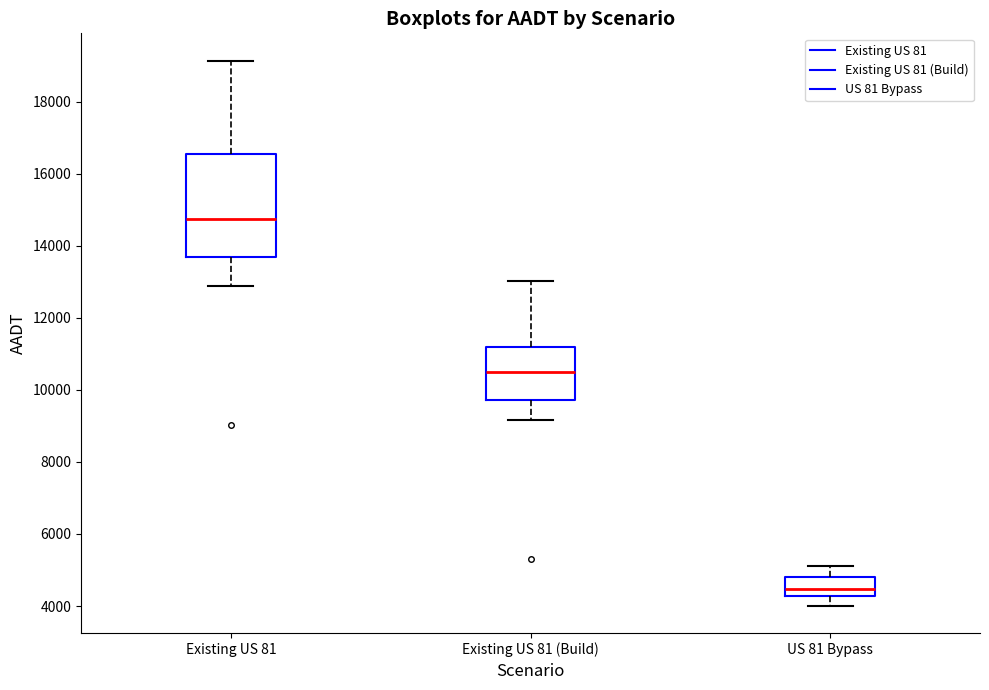

Reading left to right, transcribe this box plot: for each box, give where its median line is, the range the box spans, and where its two whiskers end, as read against the y-axis. The values are not printed on the chart, so give them approximately, as read against the axis.

Existing US 81: median 14800, box 13600 to 16600, whiskers 12800 to 19200
Existing US 81 (Build): median 10400, box 9800 to 11200, whiskers 9200 to 13000
US 81 Bypass: median 4400, box 4200 to 4800, whiskers 4000 to 5200